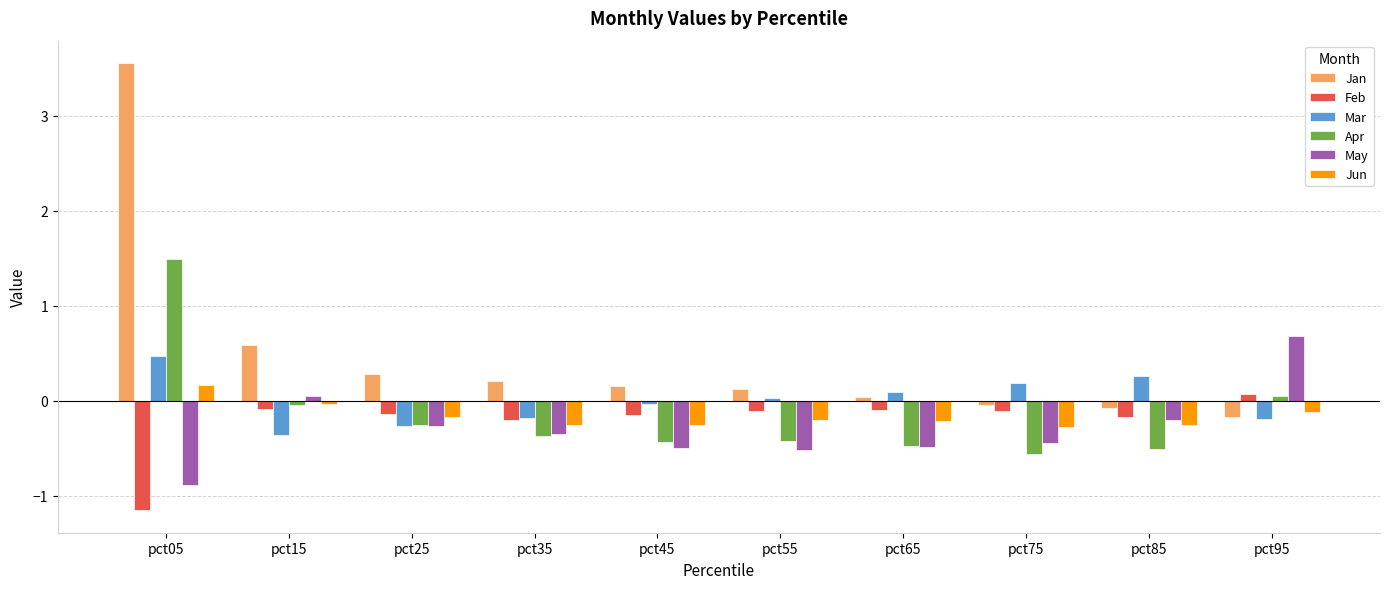

What is the difference between the second highest and second lowest values in the Apr series?

0.6